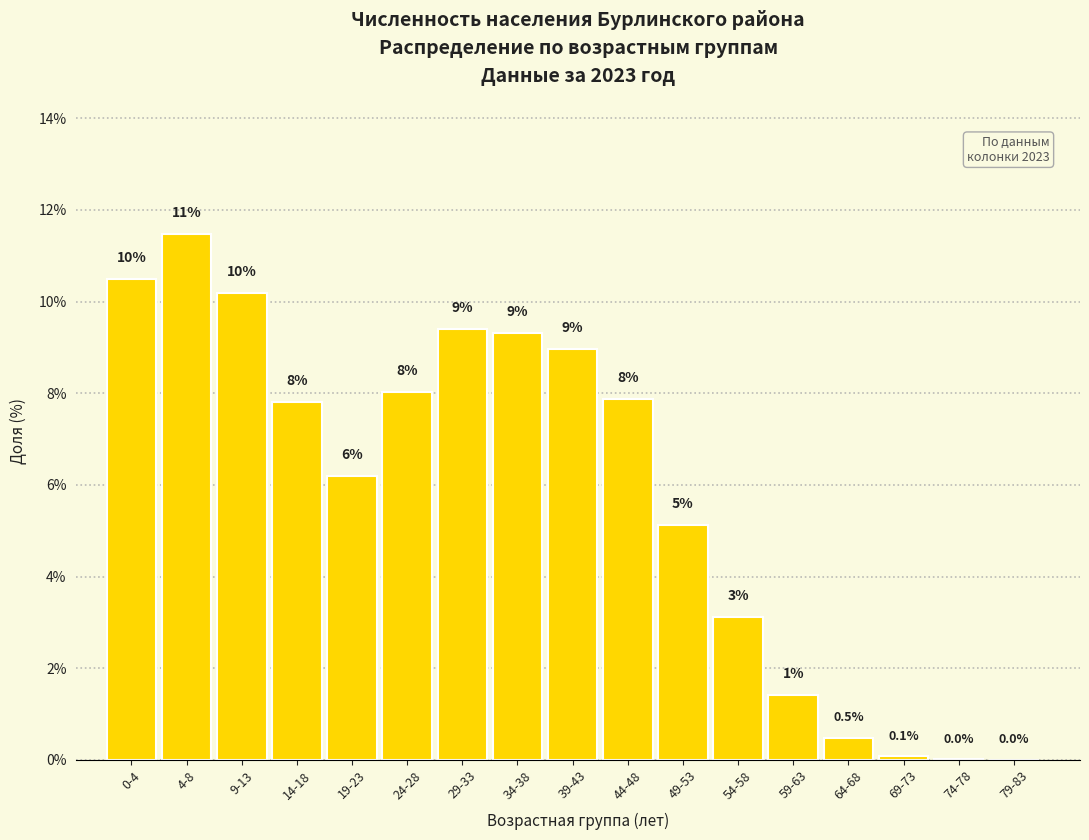

At which label is the value closest to 5?

49-53